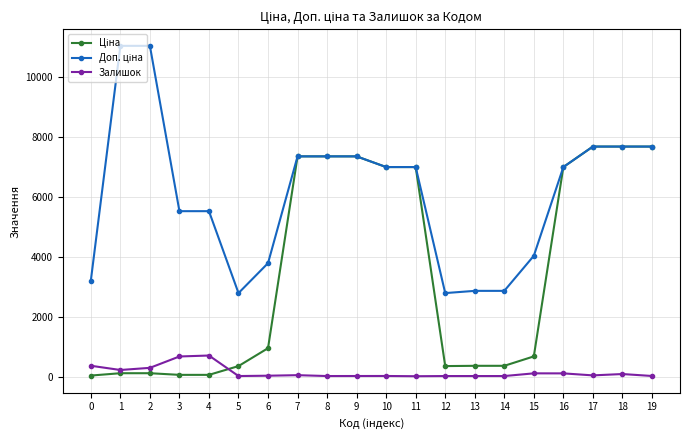

What is the highest value of the Залишок series?

702.0